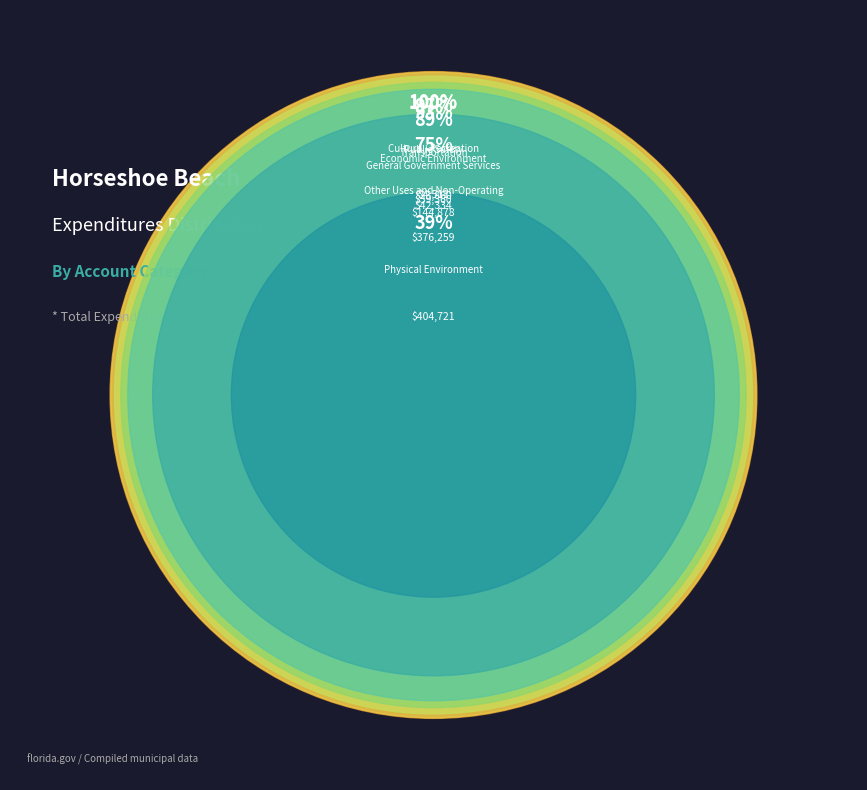

How many slices are in this pie chart?

7